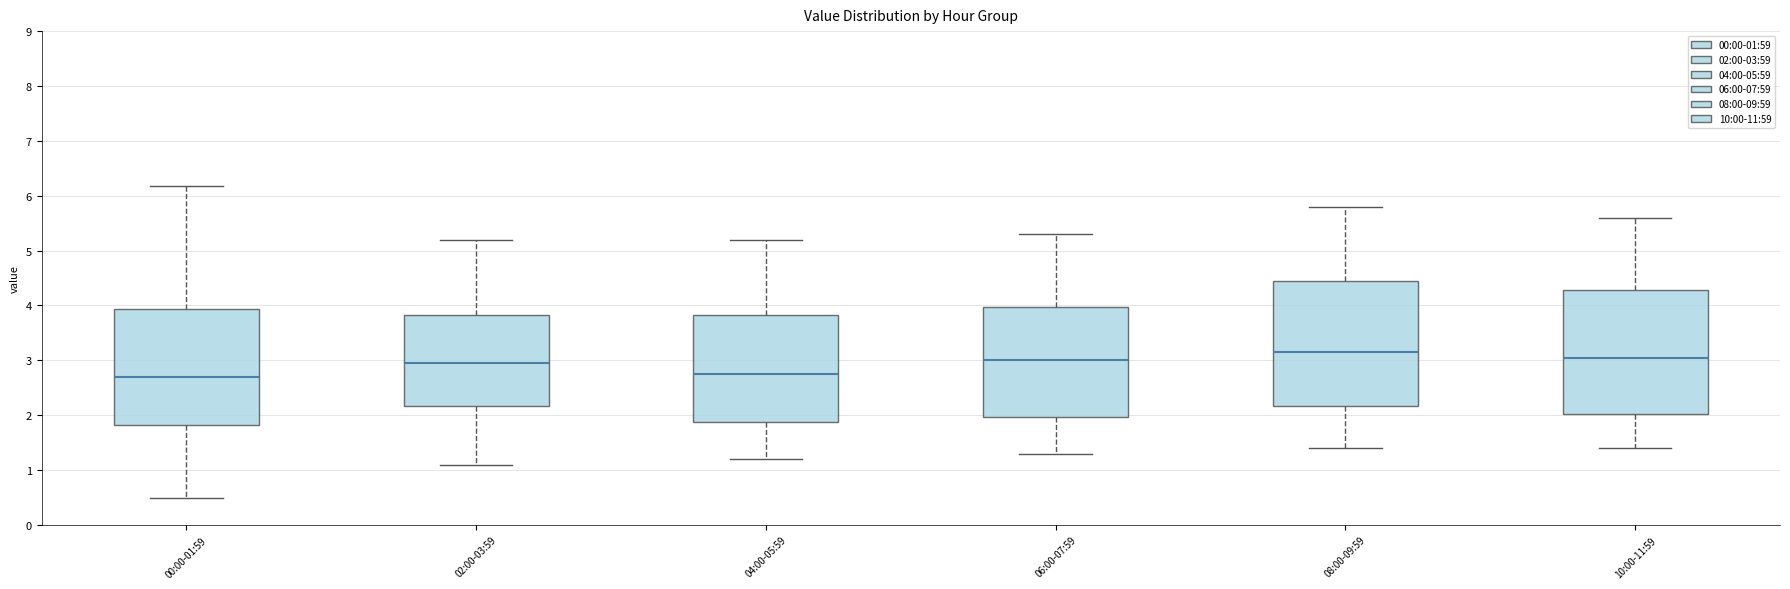

Reading left to right, transcribe this box plot: for each box, give where its median line is, the range the box spans, and where its two whiskers end, as read against the y-axis. The values are not printed on the chart, so give them approximately, as read against the axis.

00:00-01:59: median 2.7, box 1.8 to 3.9, whiskers 0.5 to 6.2
02:00-03:59: median 3.0, box 2.2 to 3.8, whiskers 1.1 to 5.2
04:00-05:59: median 2.8, box 1.9 to 3.8, whiskers 1.2 to 5.2
06:00-07:59: median 3.0, box 2.0 to 4.0, whiskers 1.3 to 5.3
08:00-09:59: median 3.2, box 2.2 to 4.5, whiskers 1.4 to 5.8
10:00-11:59: median 3.1, box 2.0 to 4.3, whiskers 1.4 to 5.6